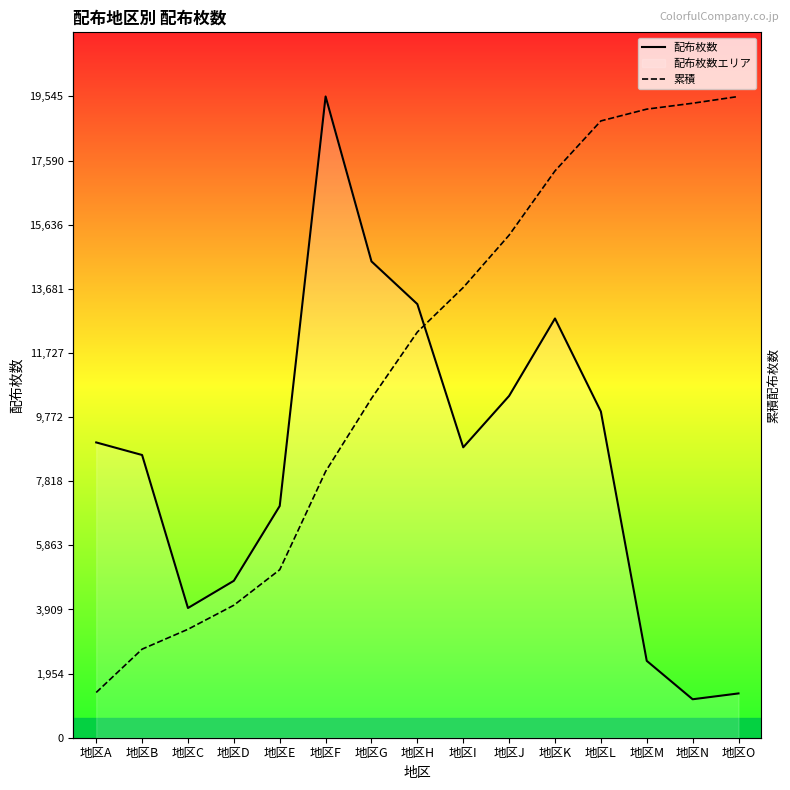

Reading left to right, extract all data points from this chart.

配布枚数: 地区A=9000.0	地区B=8617.0	地区C=3953.0	地区D=4783.0	地区E=7063.0	地区F=19545.0	地区G=14518.0	地区H=13216.0	地区I=8851.0	地区J=10418.0	地区K=12778.0	地区L=9943.0	地区M=2343.0	地区N=1172.0	地区O=1350.0
累積: 地区A=1379.1	地区B=2699.5	地区C=3305.3	地区D=4038.2	地区E=5120.5	地区F=8115.4	地区G=10340.1	地区H=12365.2	地区I=13721.5	地区J=15317.9	地区K=17275.9	地区L=18799.5	地区M=19158.5	地区N=19338.1	地区O=19545.0